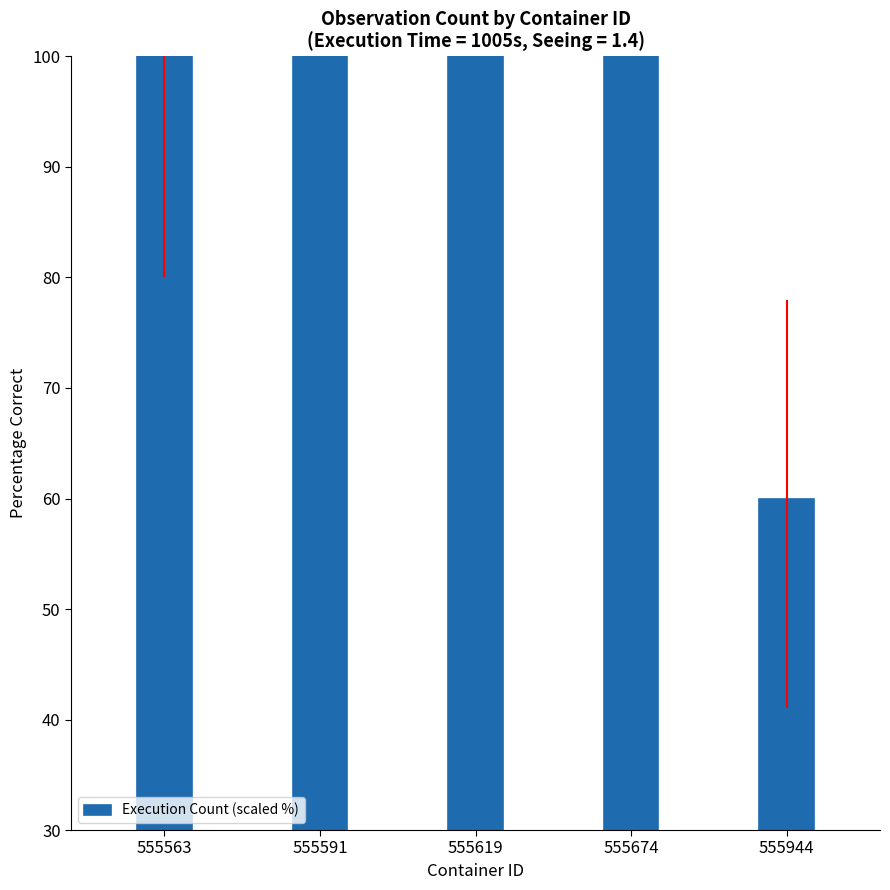

Are the bars grouped side by side (vs. stacked)?

No